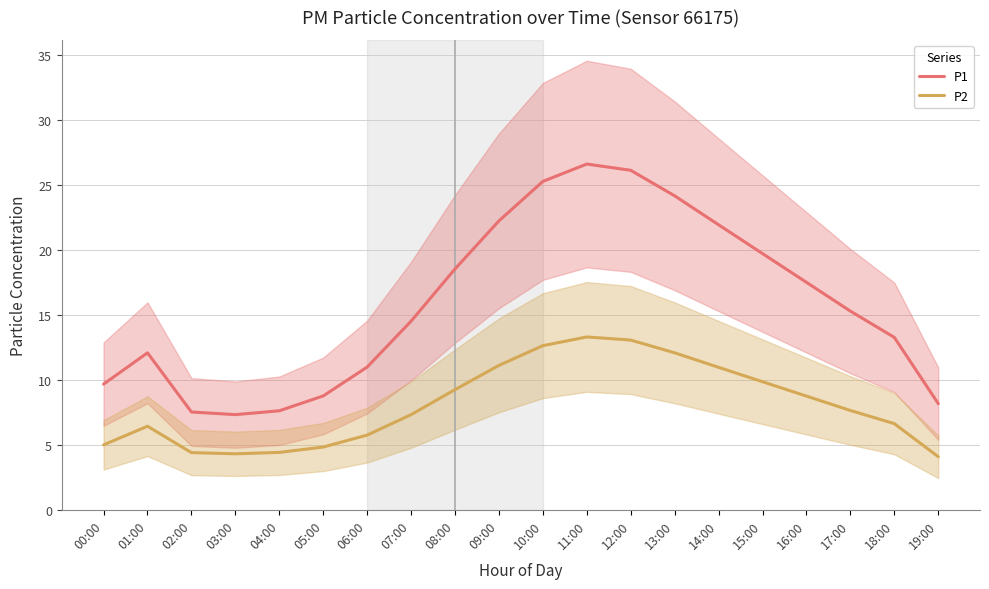

What is the greatest value displayed?

26.6